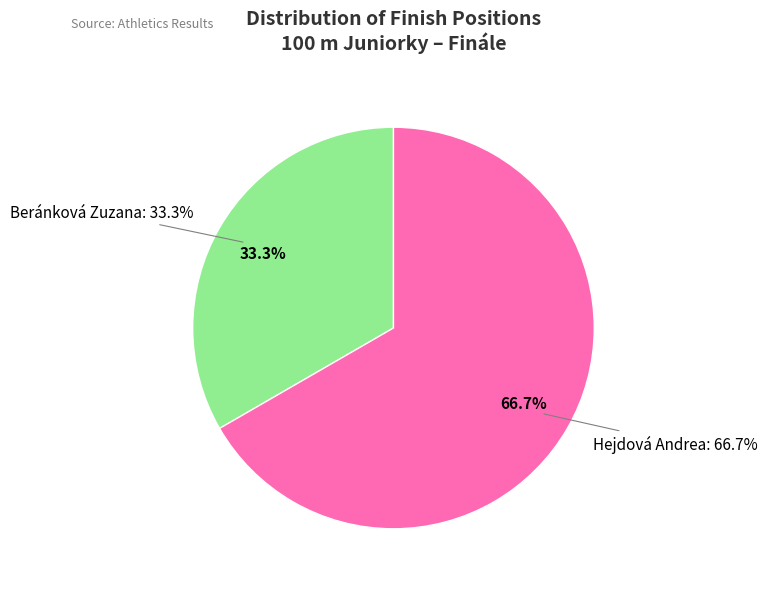

To the nearest percent, what portion does Hejdová Andrea represent?

67%